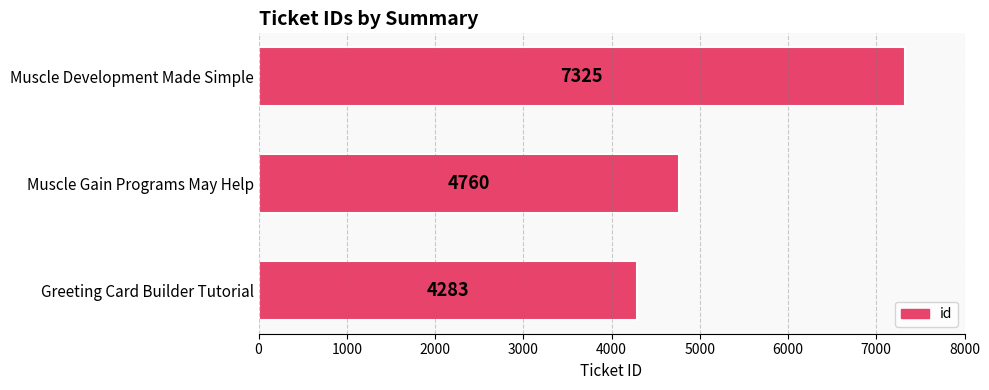

Which label corresponds to the largest value in the chart?

Muscle Development Made Simple